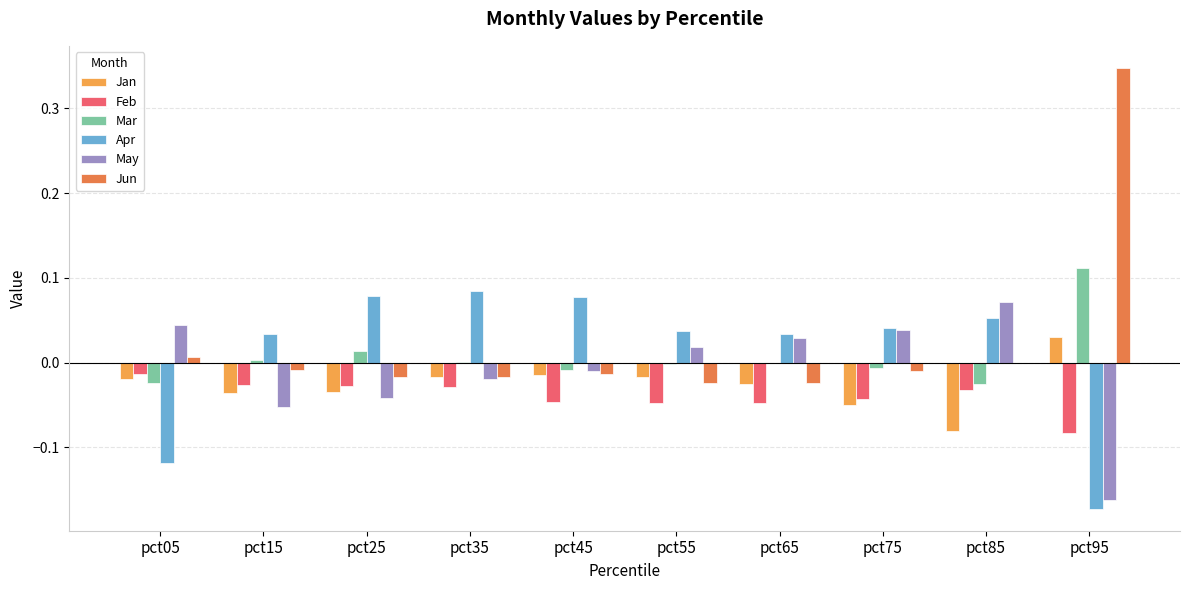

Which series changed the most between pct15 and pct65?

May